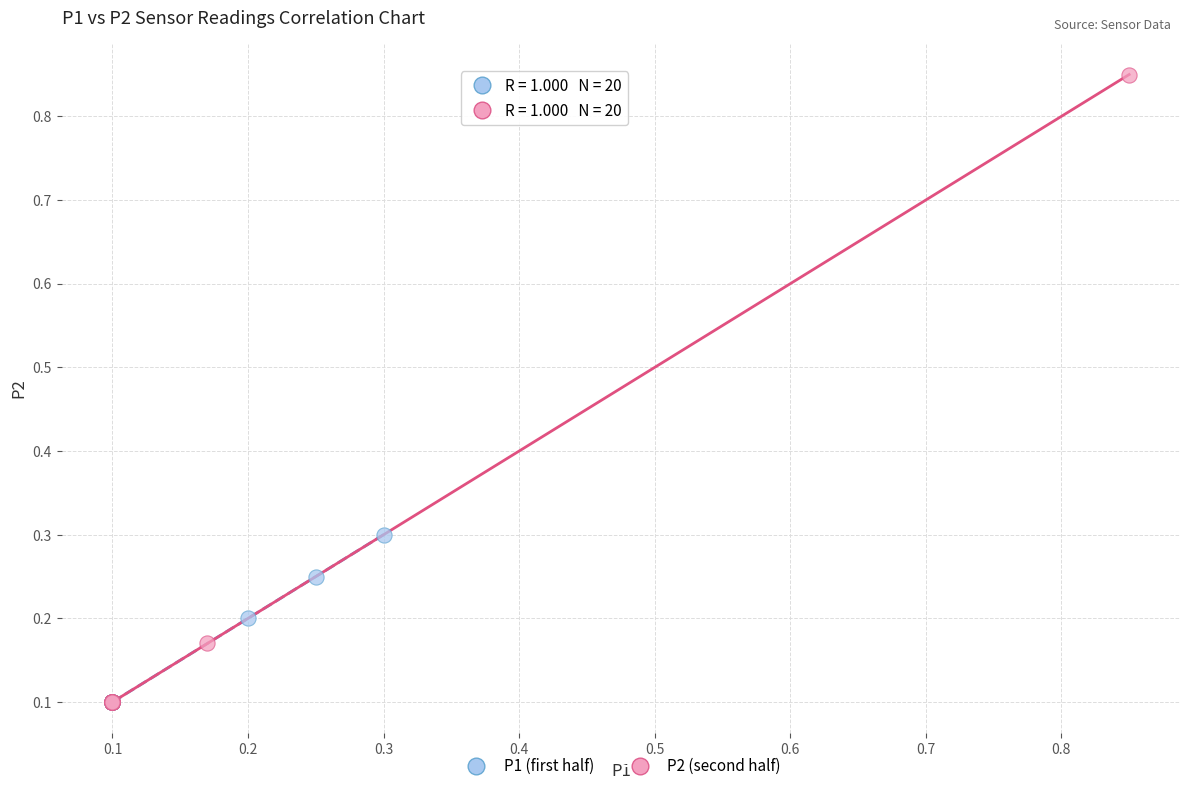

What are all the series names shown in the legend?

P1 (first half), P2 (second half)